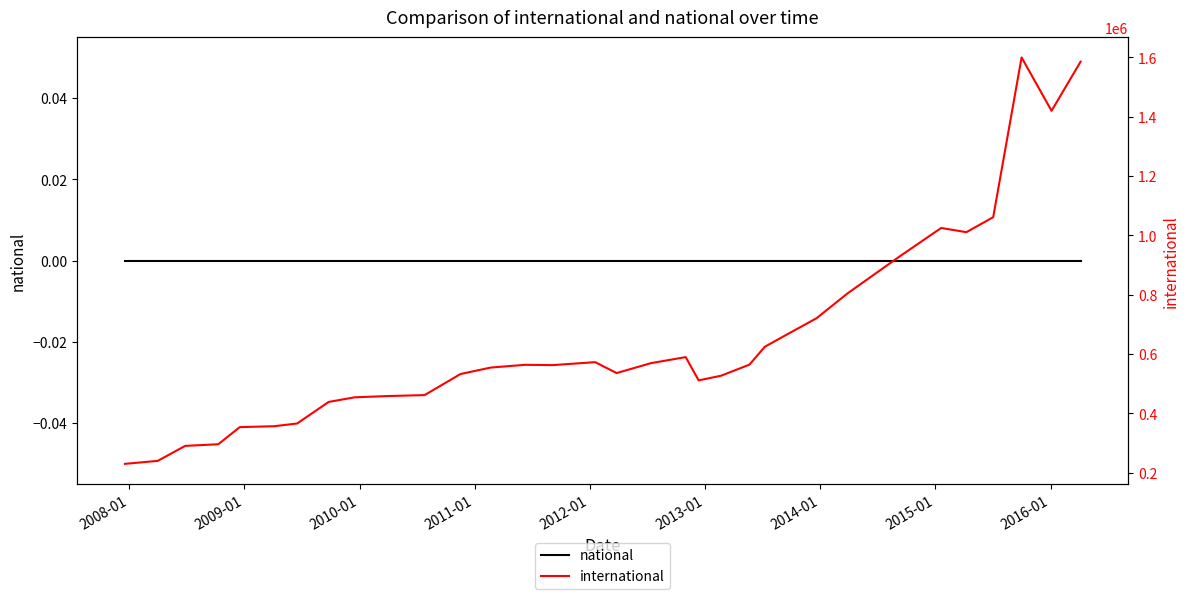

True or false: national and international intersect in this chart.

False